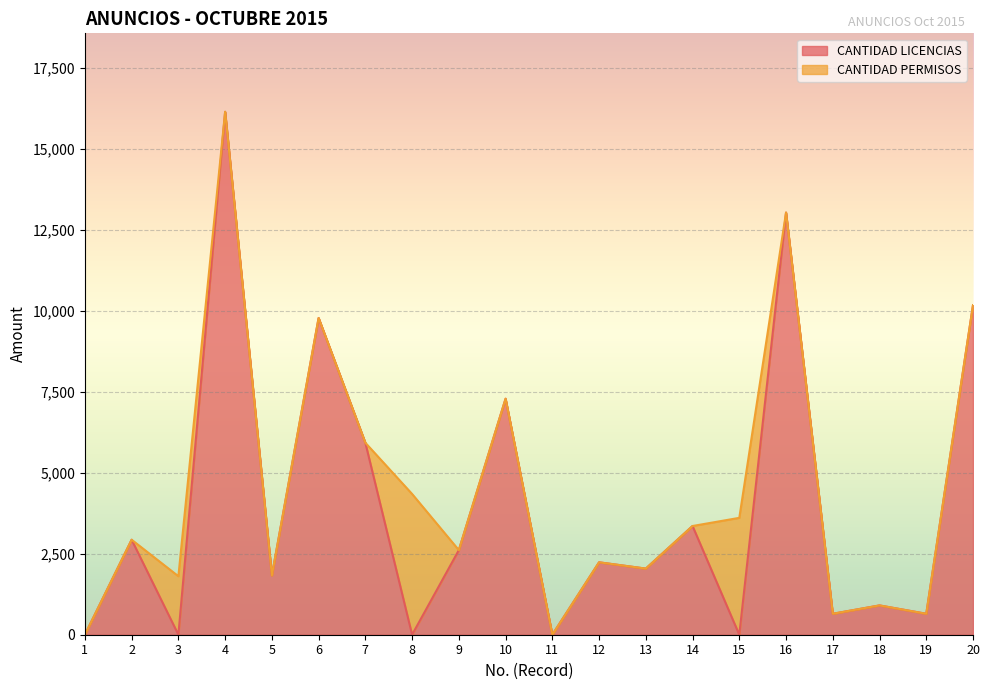

What is the average value?

3978